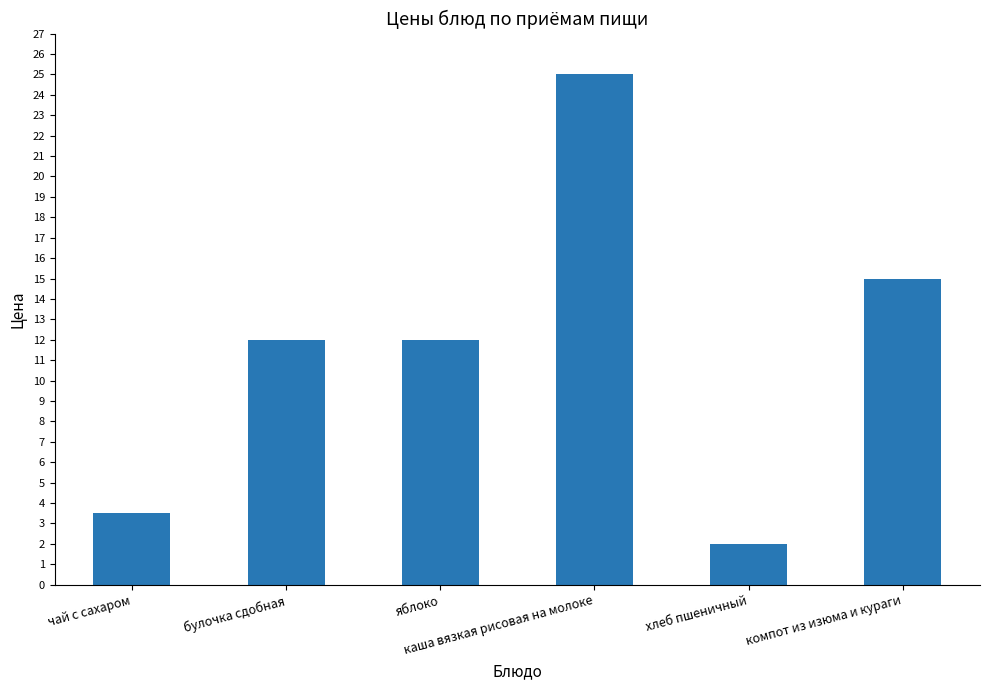

Which category has the lowest value across all series?

хлеб пшеничный